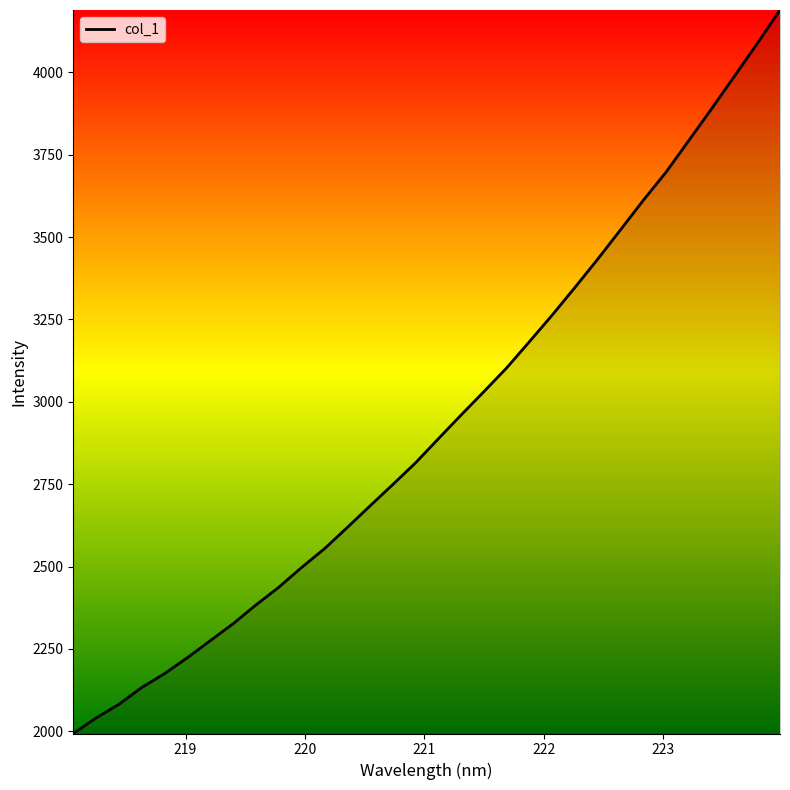

What is the smallest value displayed?

1993.4